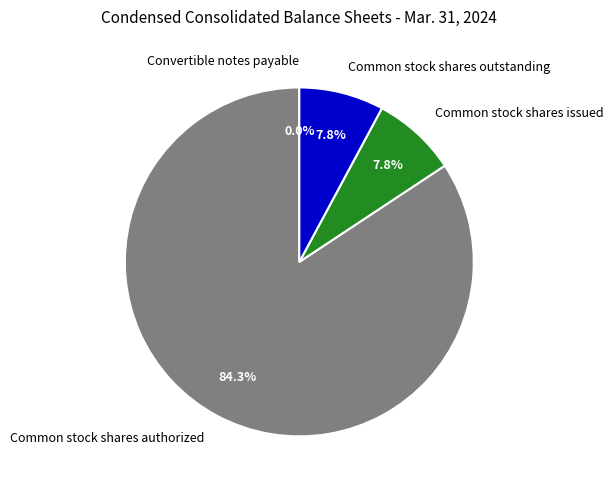

Is there a majority slice in this chart?

Yes